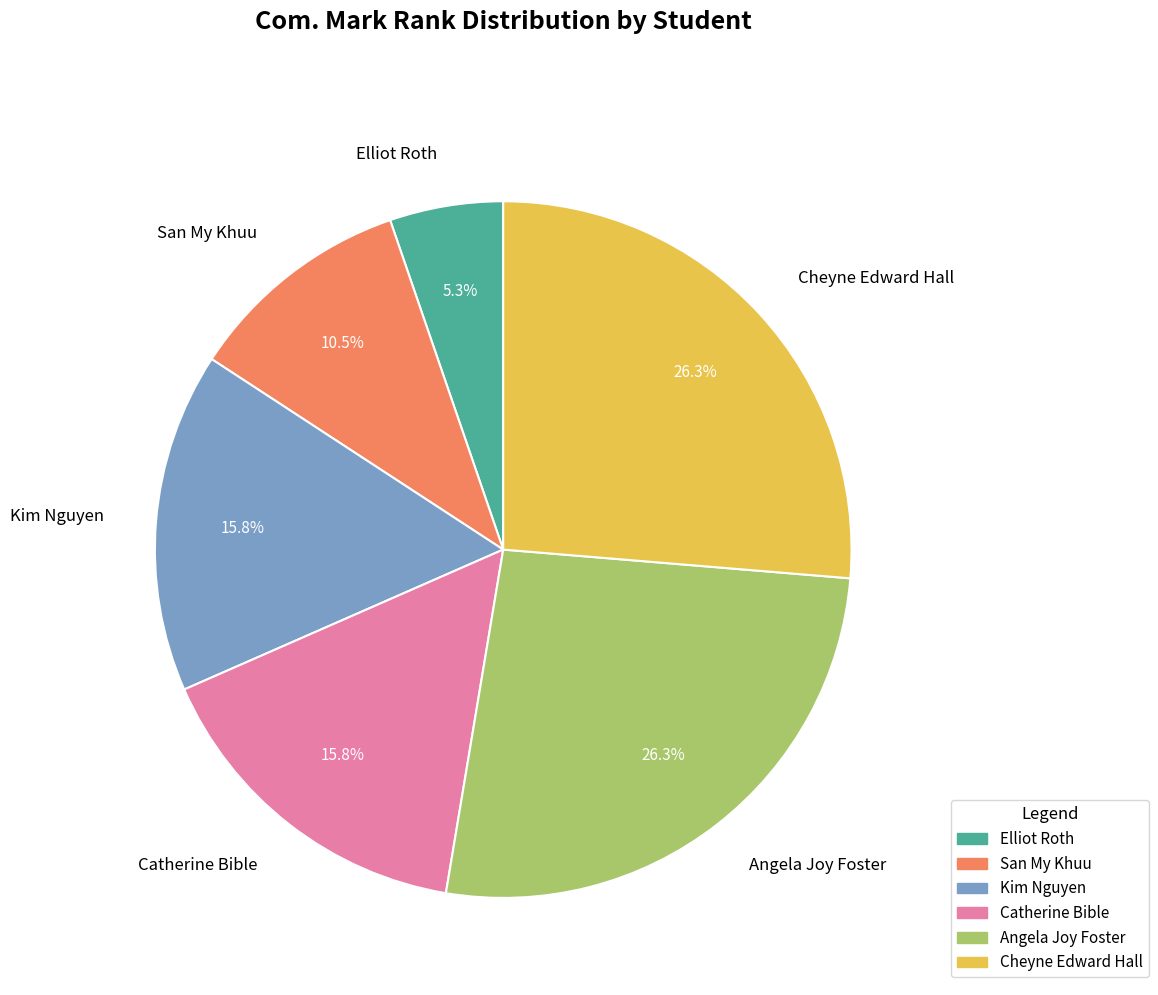

What percentage is NOT represented by Cheyne Edward Hall?

73.7%